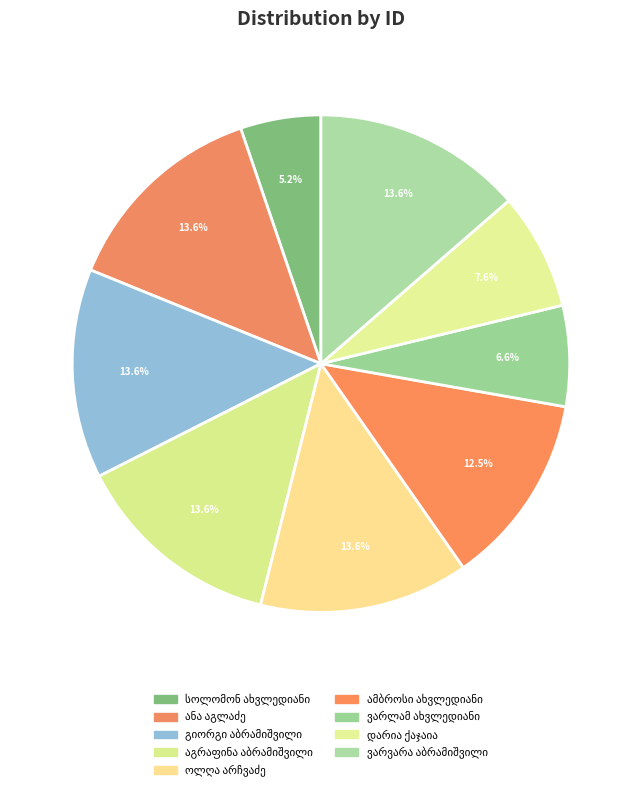

Combined, what portion of the pie is გიორგი აბრამიშვილი and ამბროსი სოლომონის ძე ახვლედიანი?

26.1%